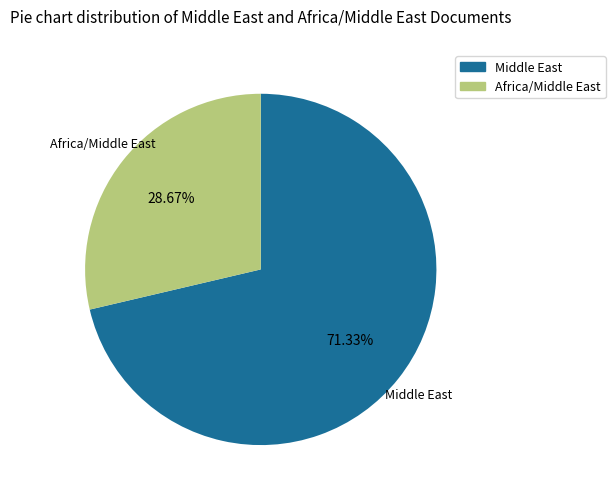

Which category has the biggest portion of the pie?

Middle East